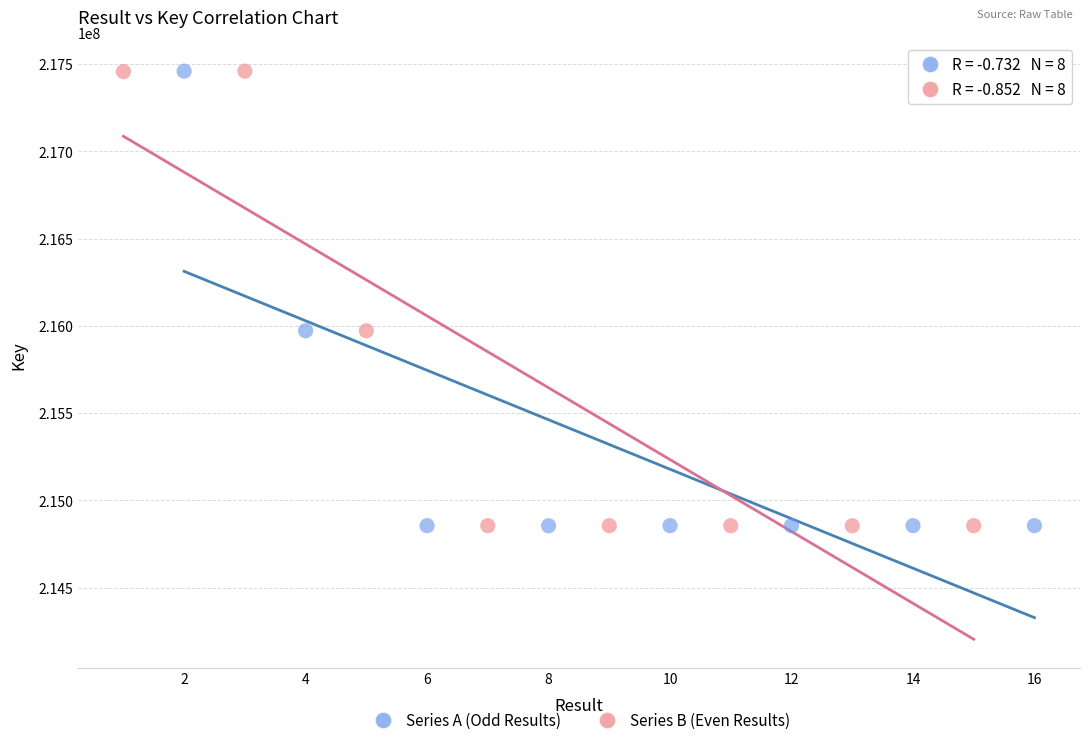

What are all the series names shown in the legend?

Series A (Odd Results), Series B (Even Results)